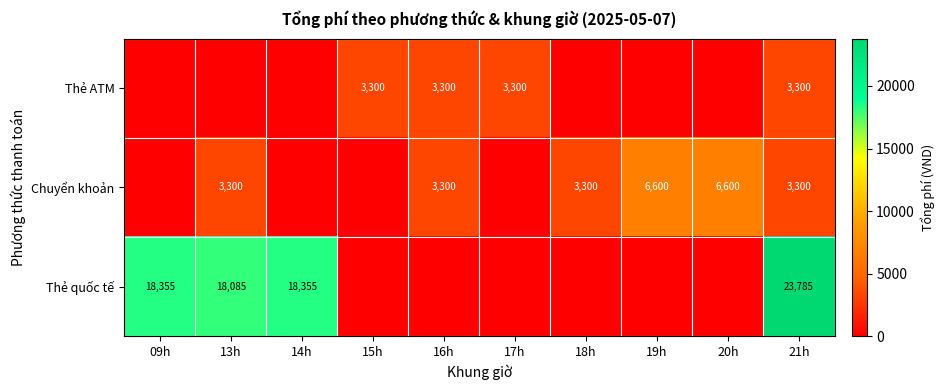

The value of Thẻ ATM at 21h is 3300. True or false?

True